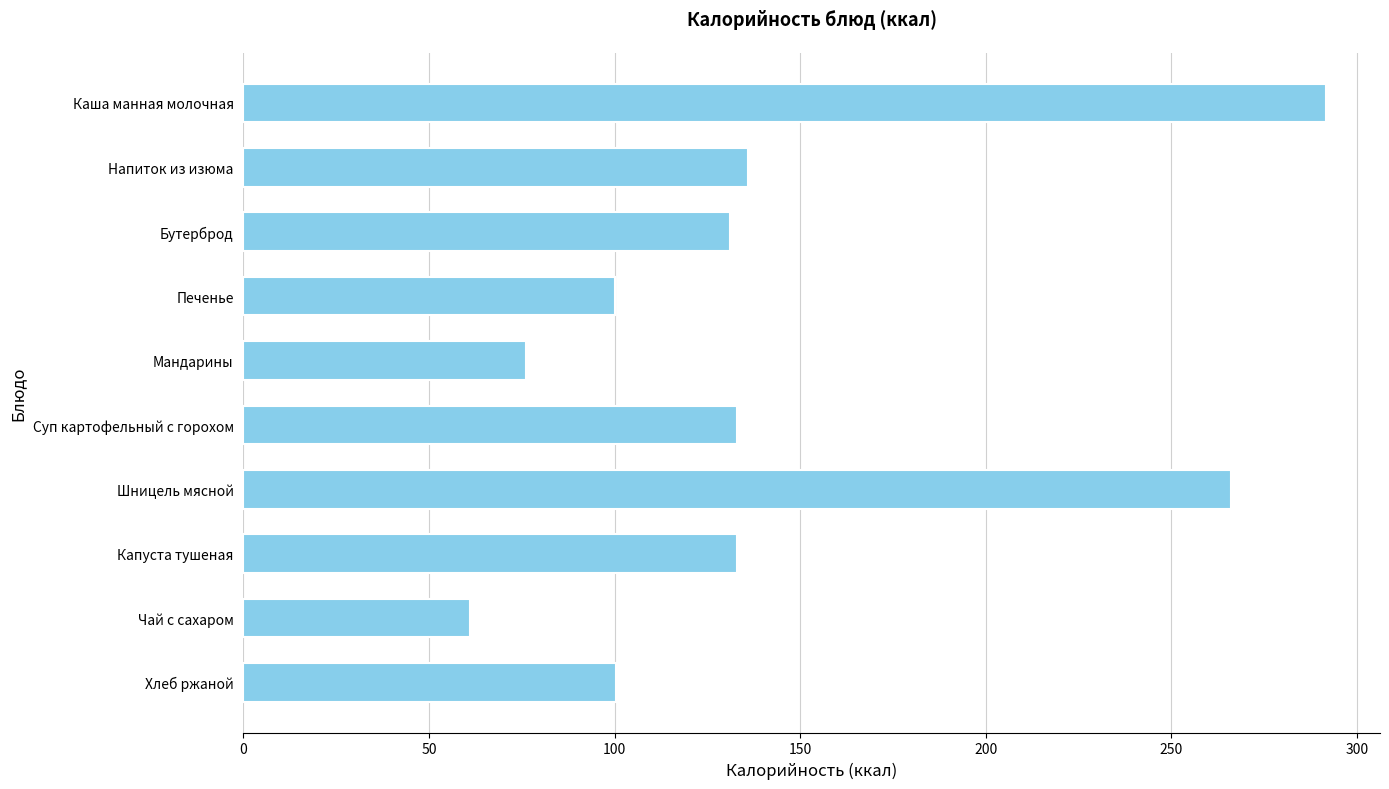

Is it true that the value at Каша манная молочная is 456.9?

False